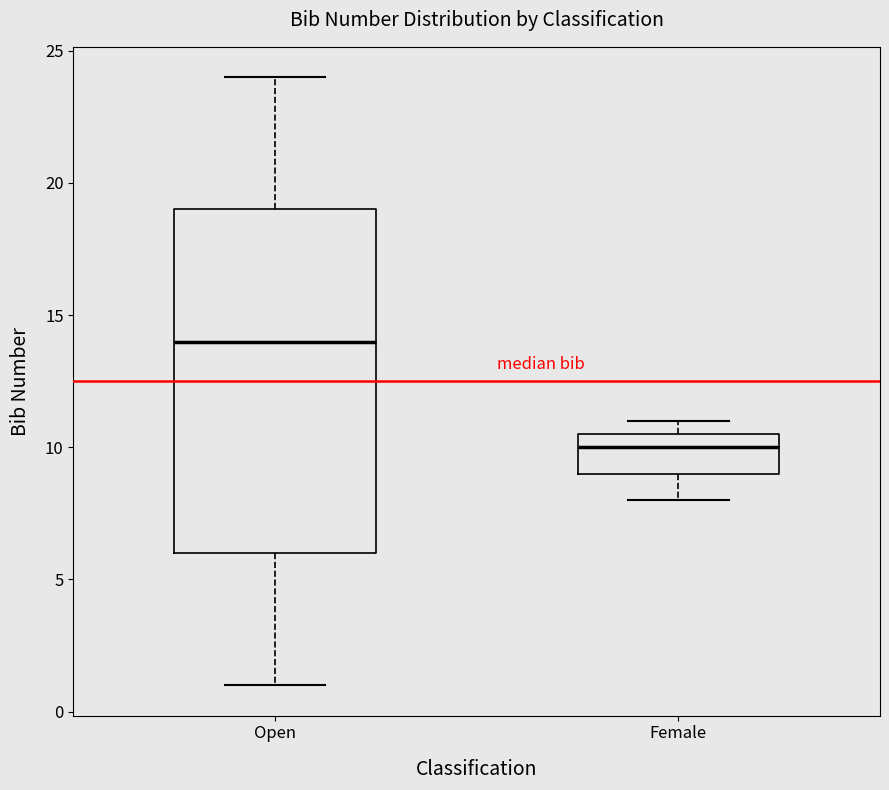

Where does the lower whisker of the box for Open end on the y-axis? The values are not printed on the chart, so give them approximately, as read against the axis.

1.0